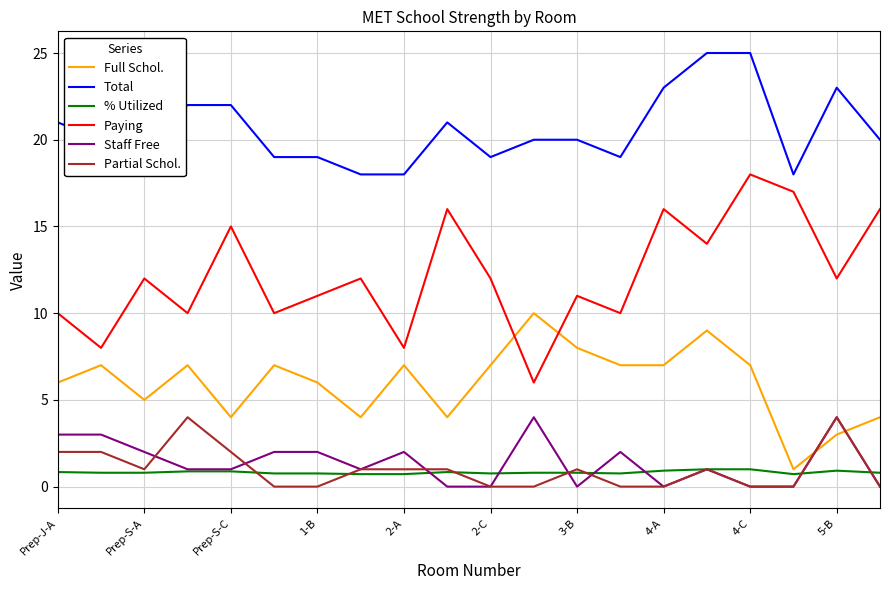

What is the lowest value of the Full Schol. series?

1.0